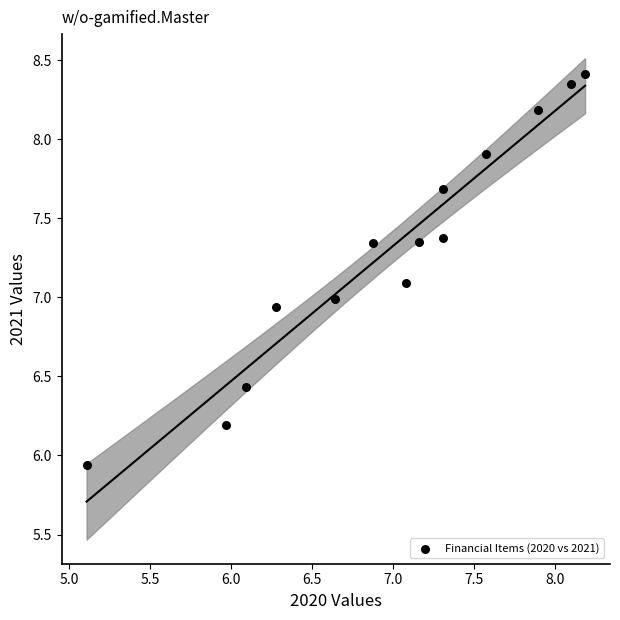

What is the range of X values (max minus min)?

3.1